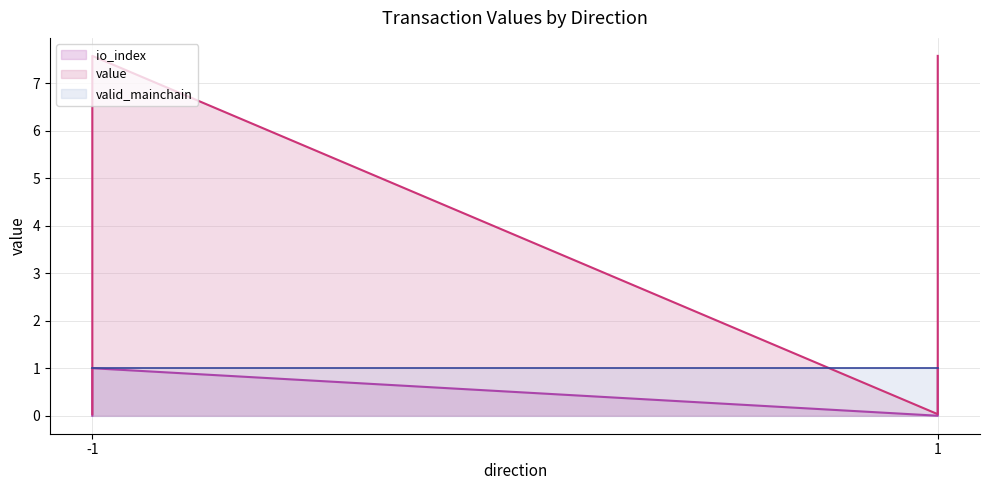

At which label does valid_mainchain reach its peak?

-1